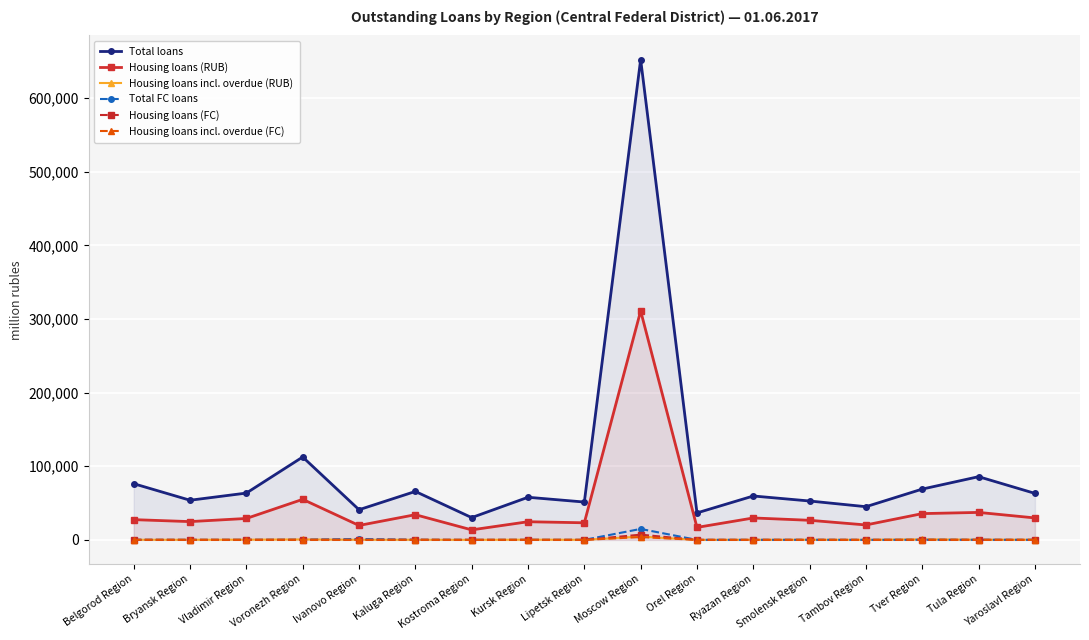

Read the Total FC loans value at Orel Region, to the nearest 10.

30